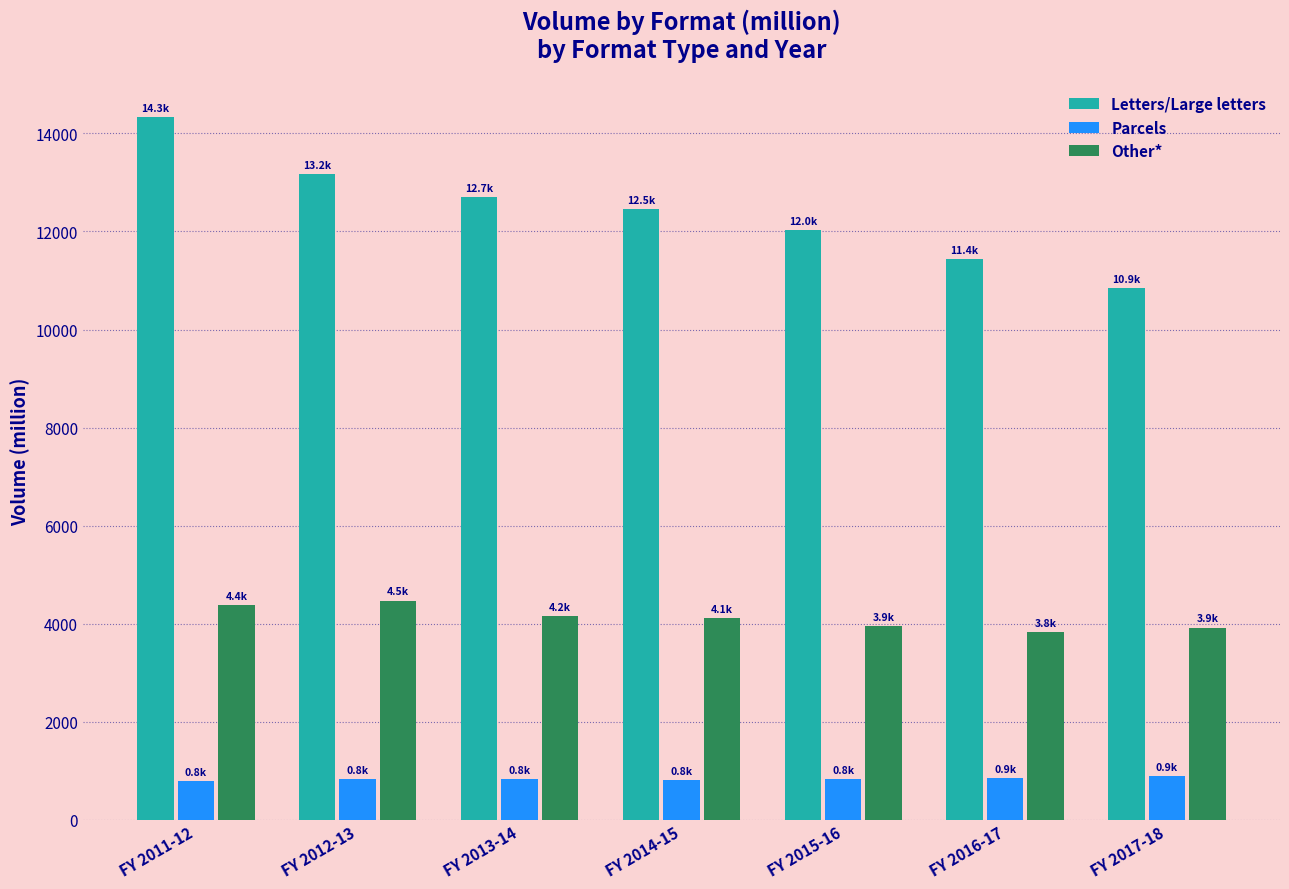

What is the sum of all Other* values?

28803.8